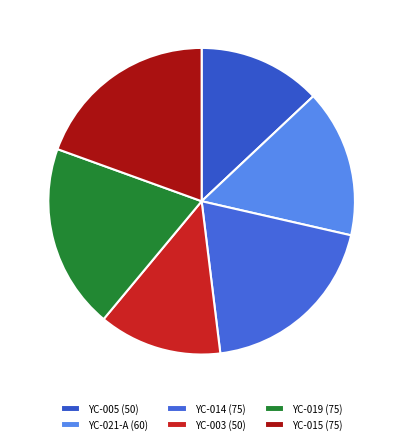

To the nearest percent, what is the combined percentage of YC-003 and YC-005?

26%